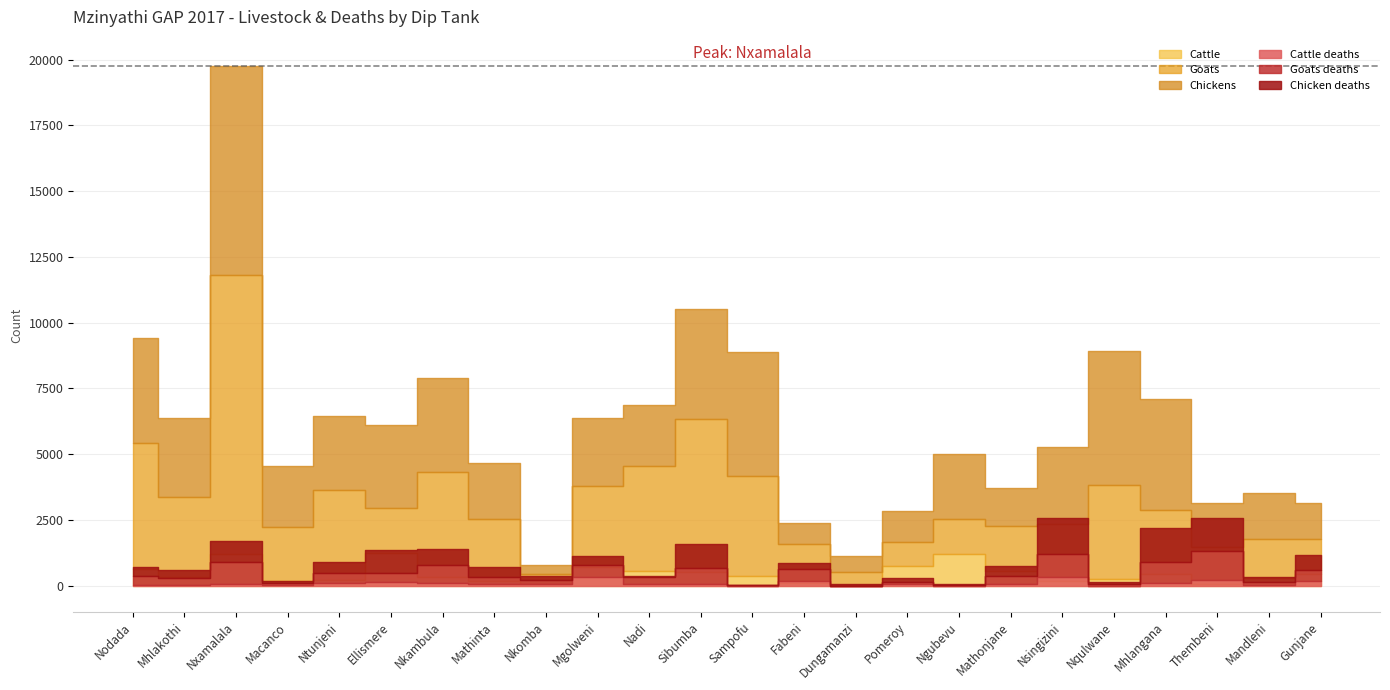

At which label does Chickens first exceed 2573?

Nodada